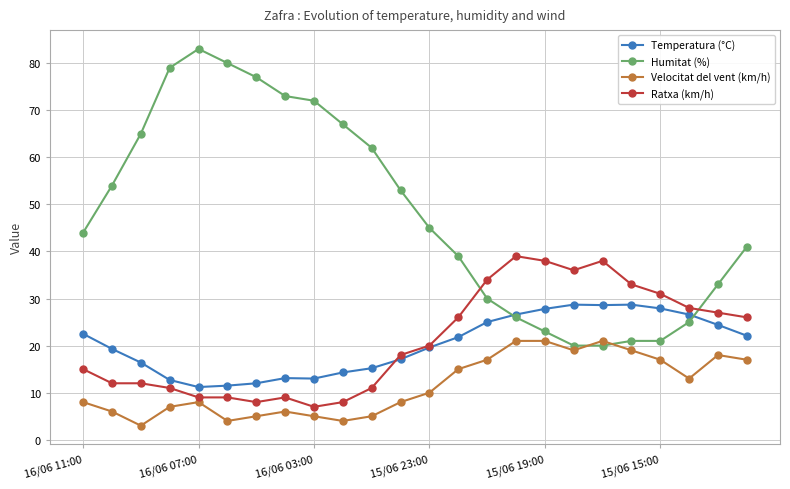

Which series has the largest range (max minus min)?

Humitat (%)